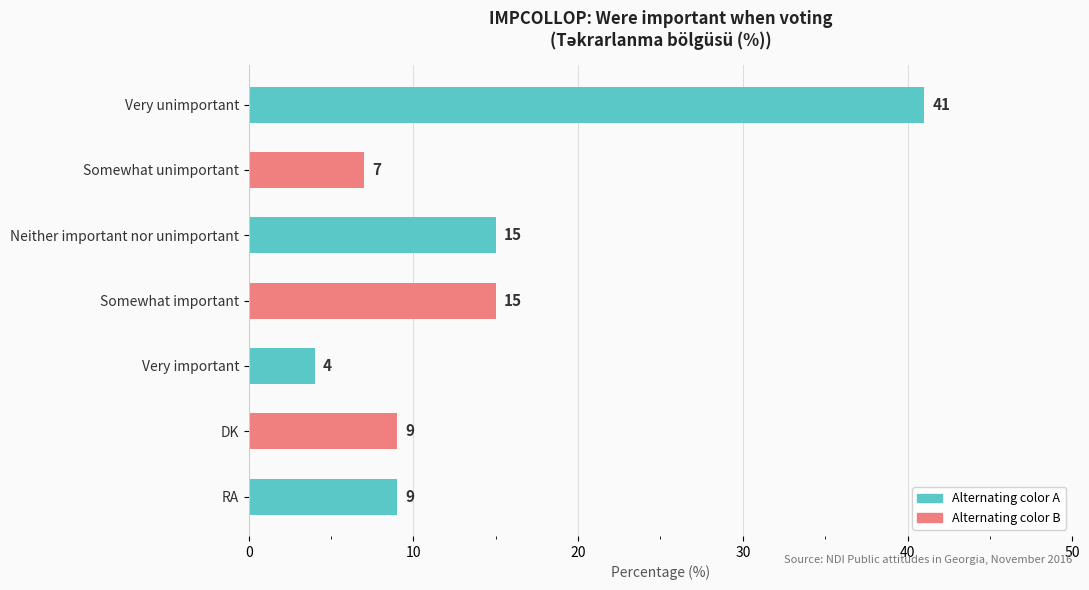

Are the bars horizontal?

Yes